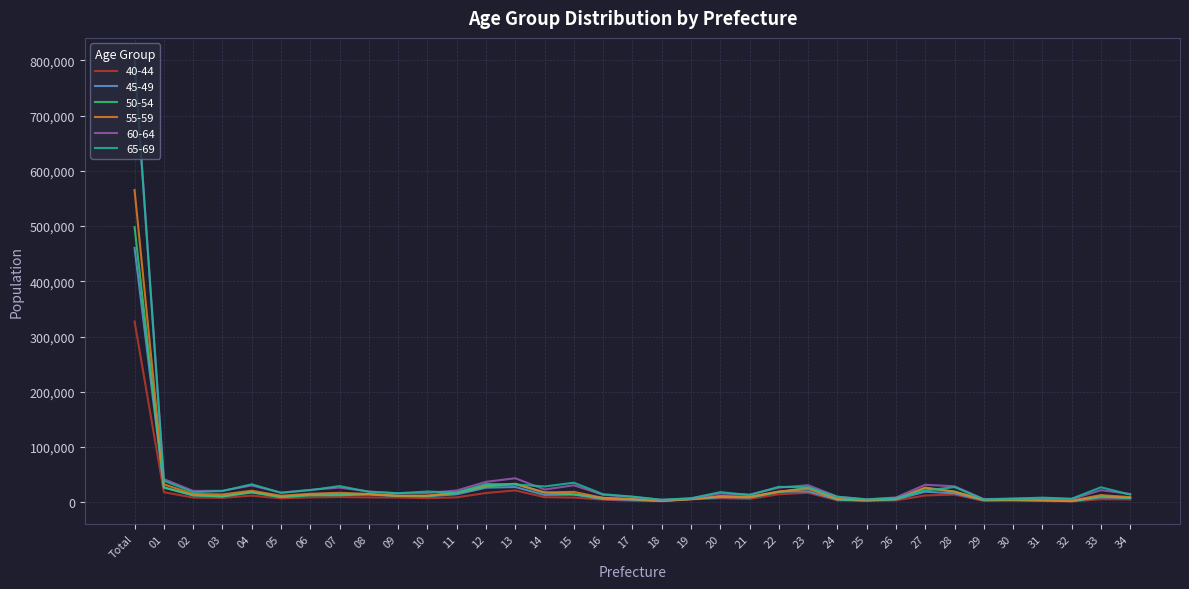

At which category does the chart reach its peak across all series?

Total